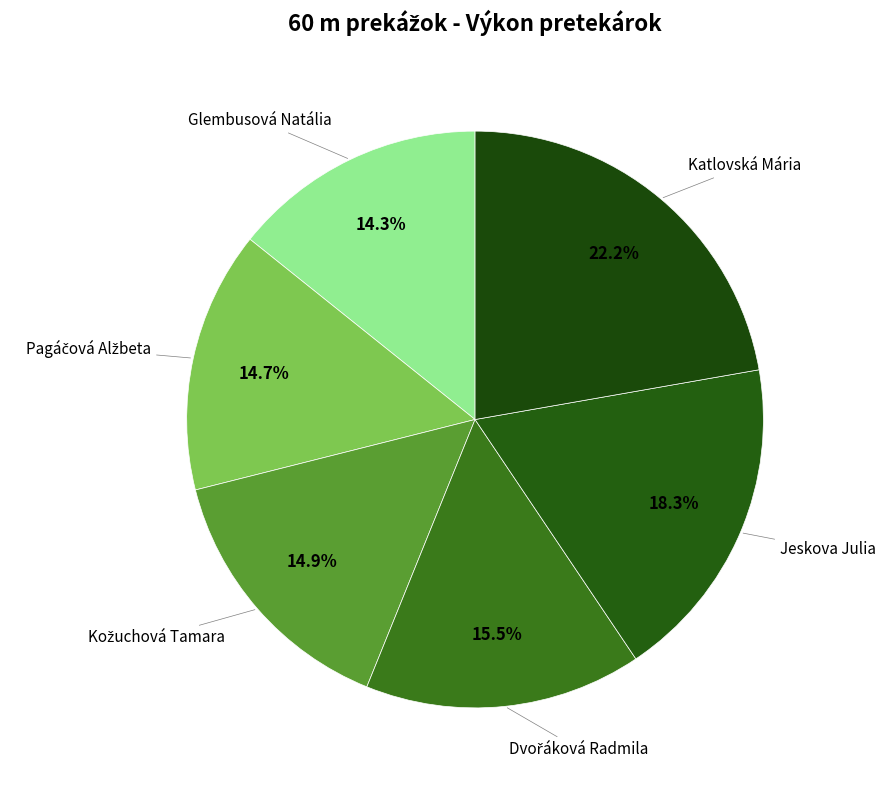

How many slices are in this pie chart?

6